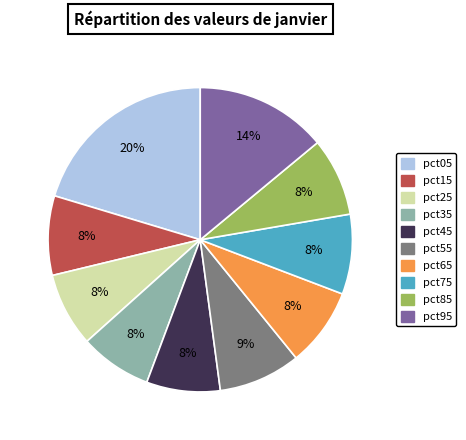

What is the largest slice in the pie chart?

pct05